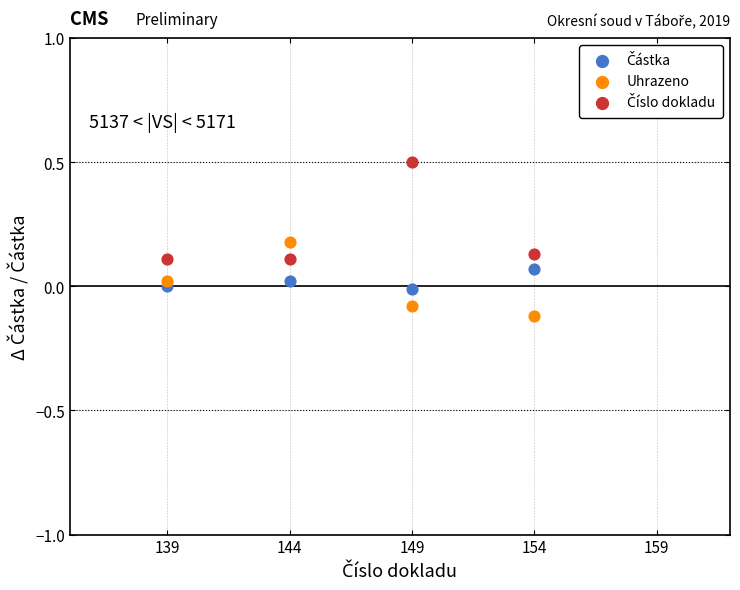

What is the X range (max minus min) for the scatter plot?

15.0